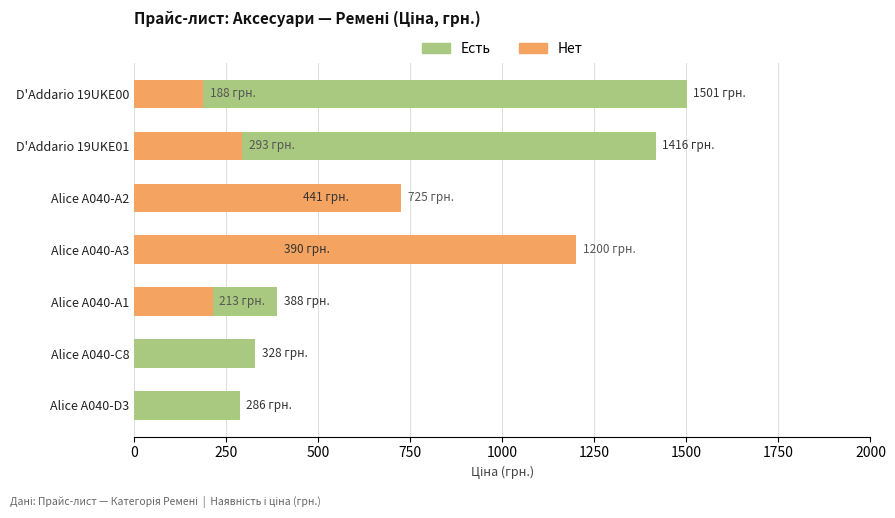

At how many categories does at least one series exceed 732?

3